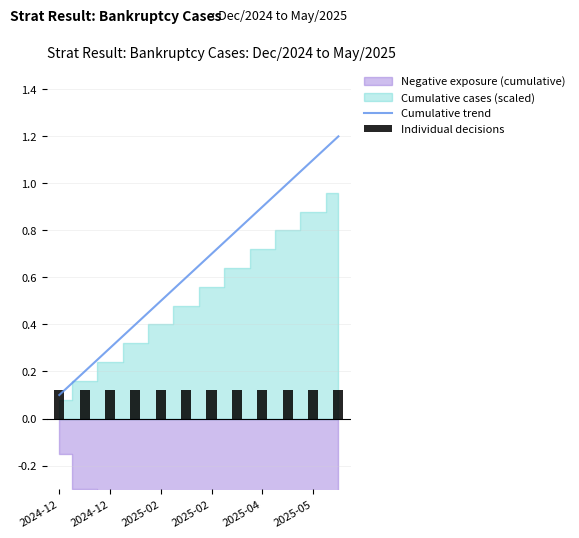

Which series has the largest total across all categories?

Cumulative trend